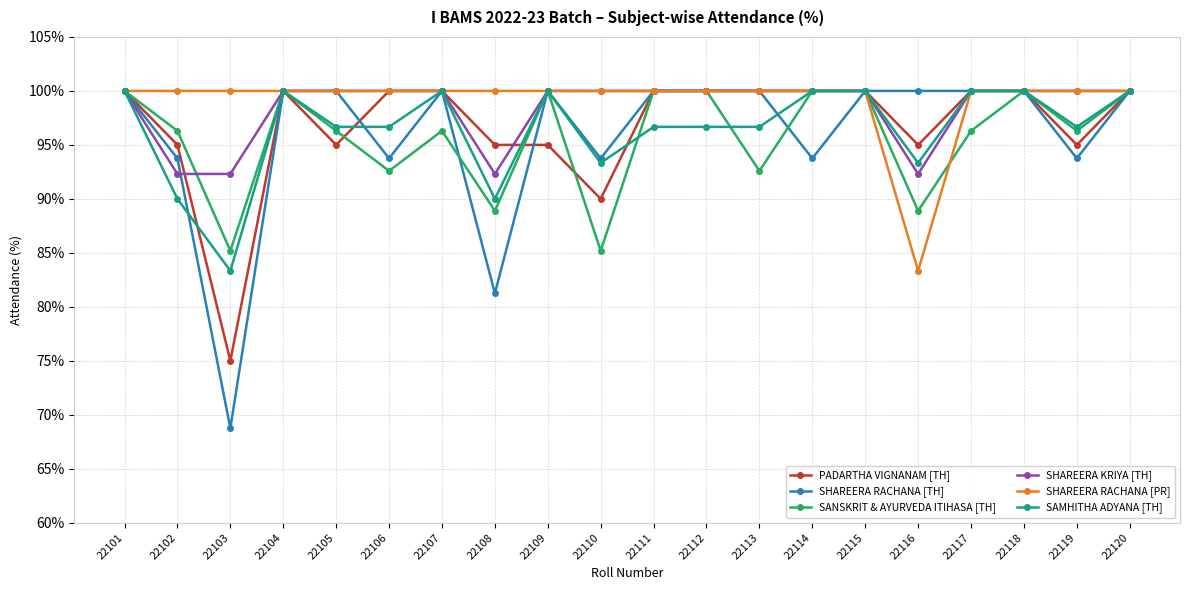

What is the value of the SHAREERA RACHANA [PR] point at the 13th from the left?

100.0